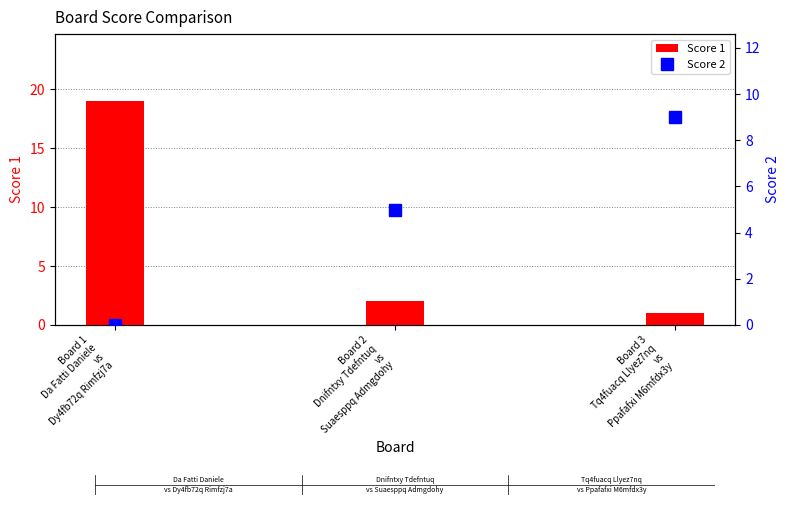

What is the sum of the Score 2 values at Board 3
Tq4fuacq Llyez7nq
vs
Ppafafxi M6mfdx3y and Board 2
Dnifntxy Tdefntuq
vs
Suaesppq Admgdohy?

14